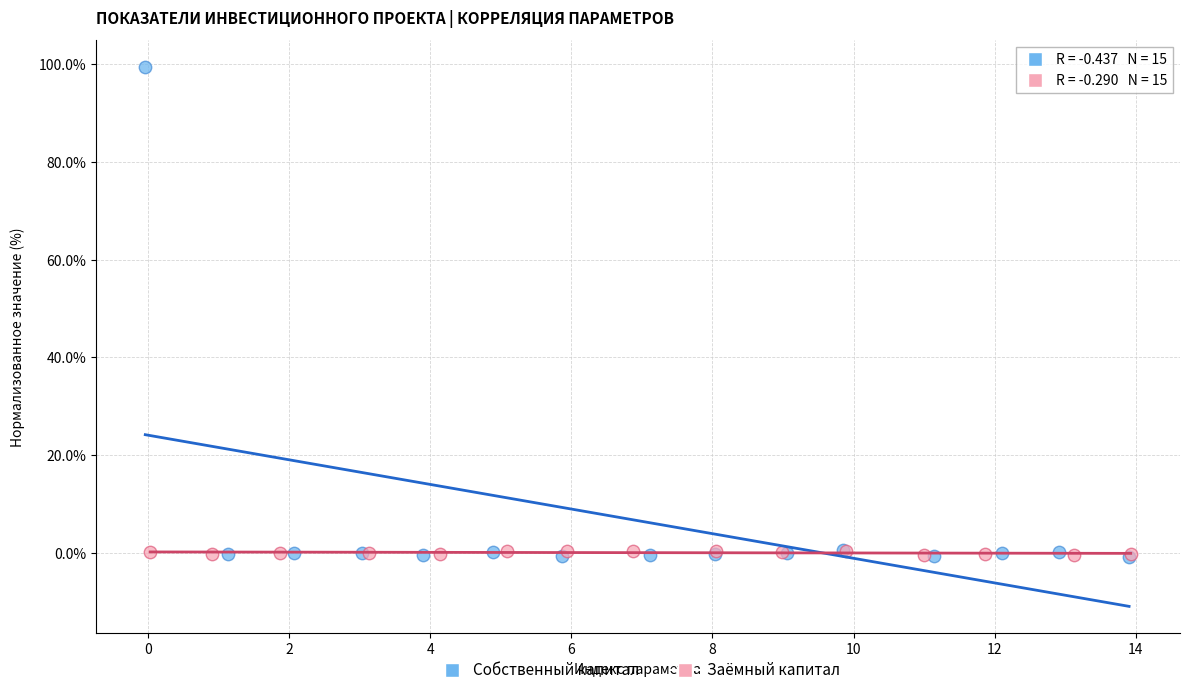

Which series has the widest spread of Y values?

Собственный капитал